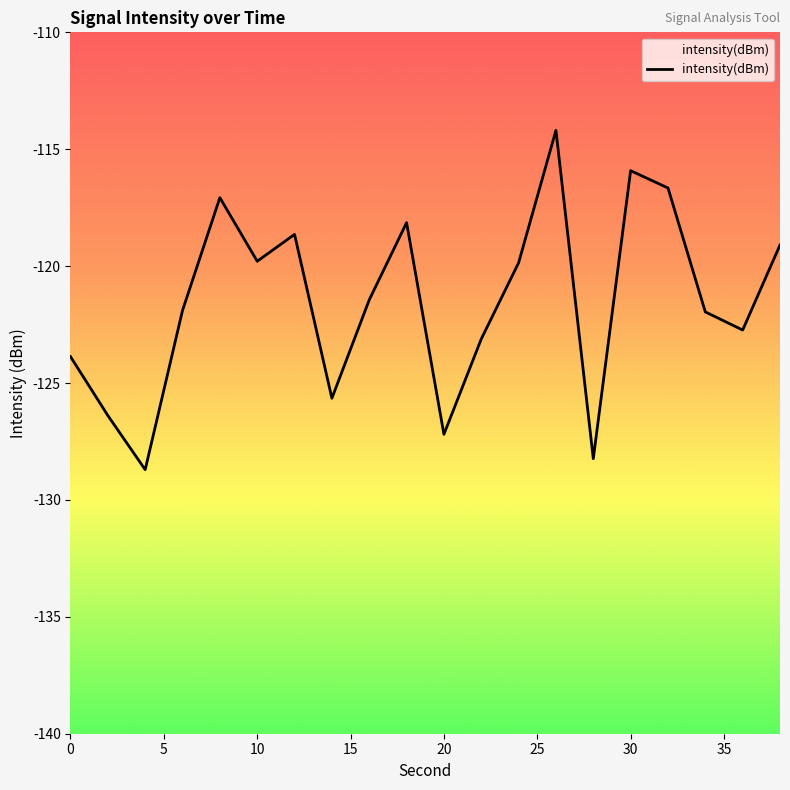

The value at 10 is -119.8. True or false?

True